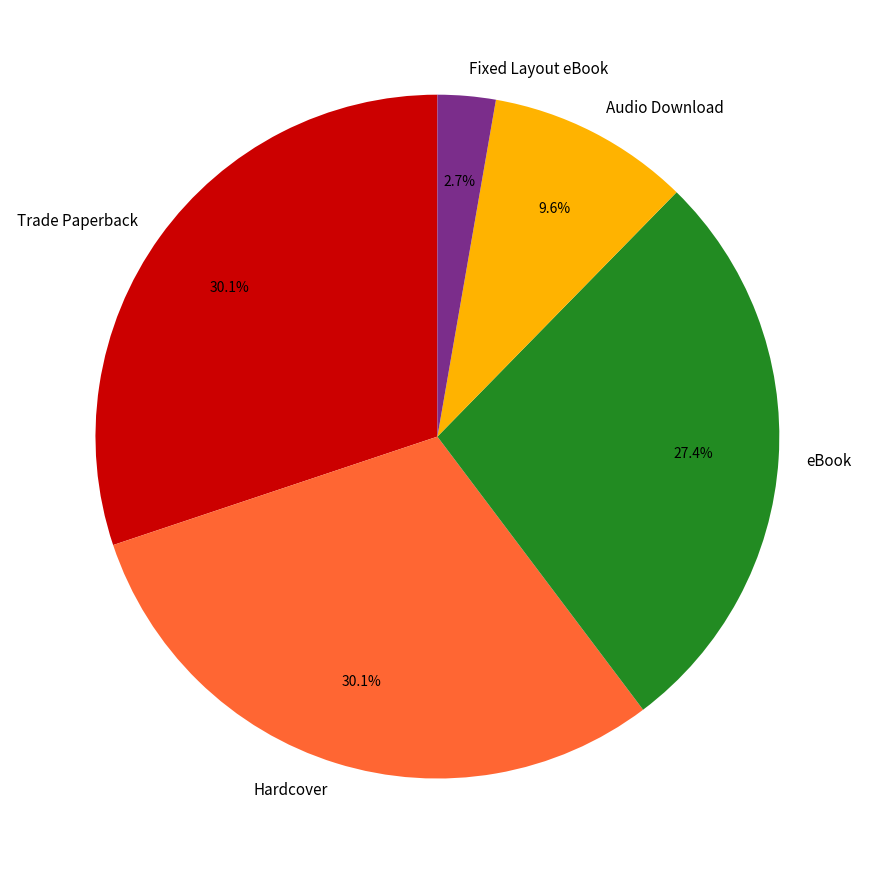

Which has a higher value, Fixed Layout eBook or eBook?

eBook